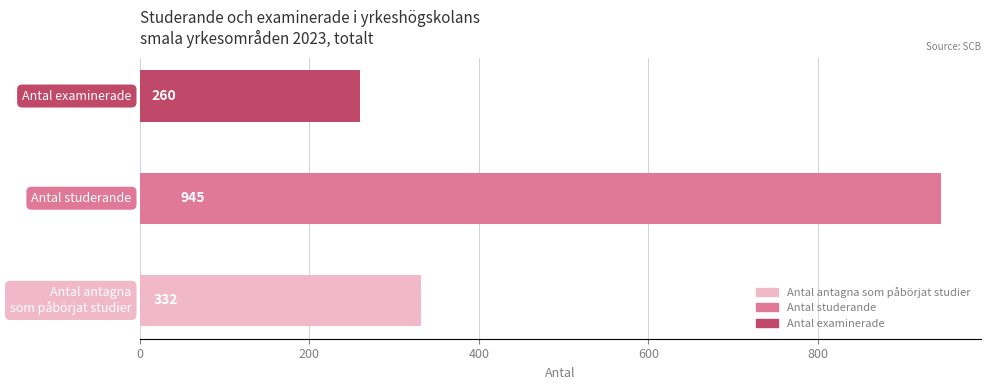

What is the smallest value displayed?

260